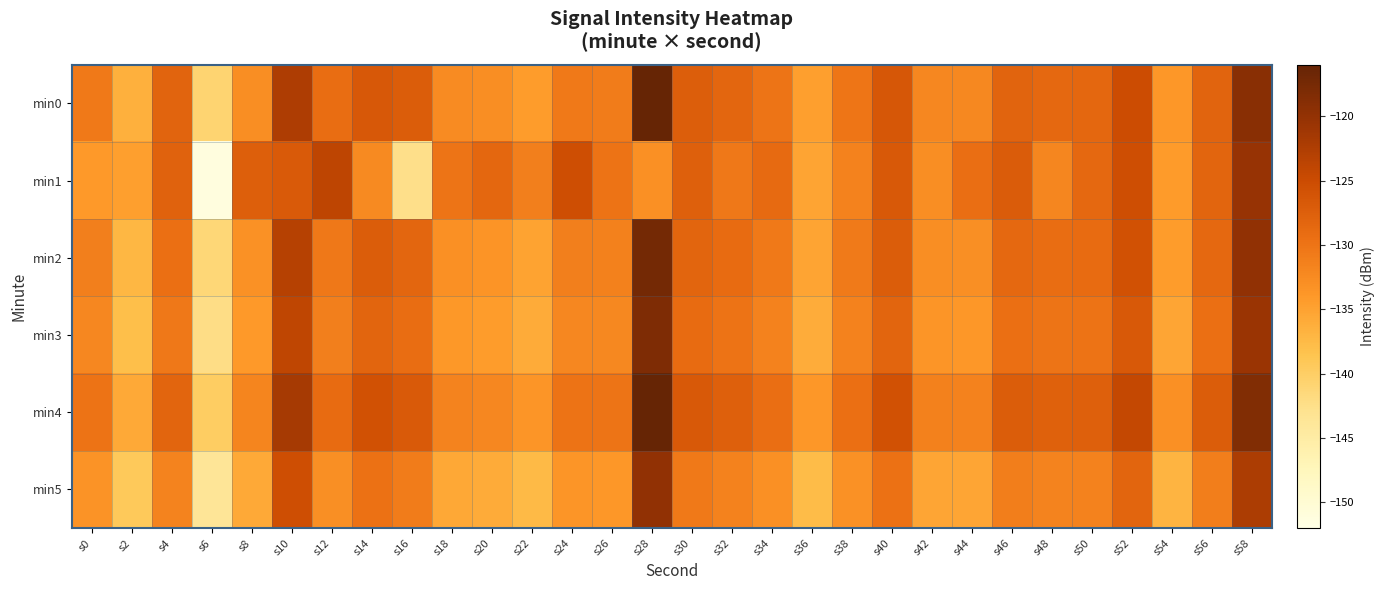

What is the difference between the highest and lowest values at s10?

5.2